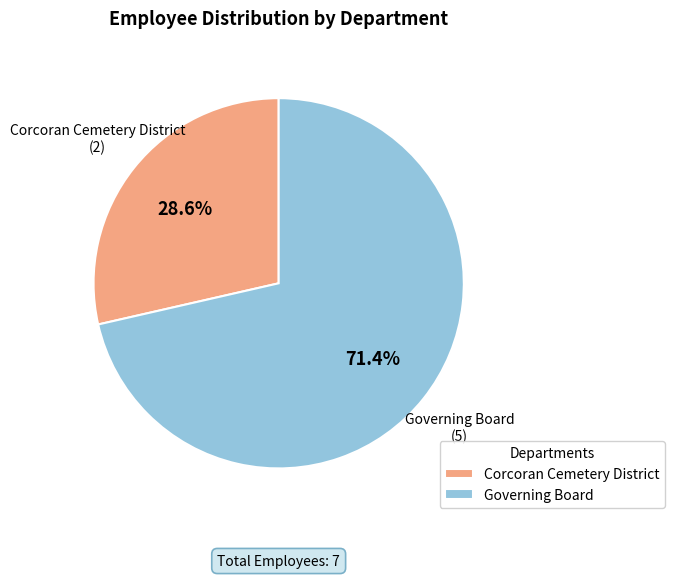

To the nearest percent, what is the combined percentage of Corcoran Cemetery District and Governing Board?

100%